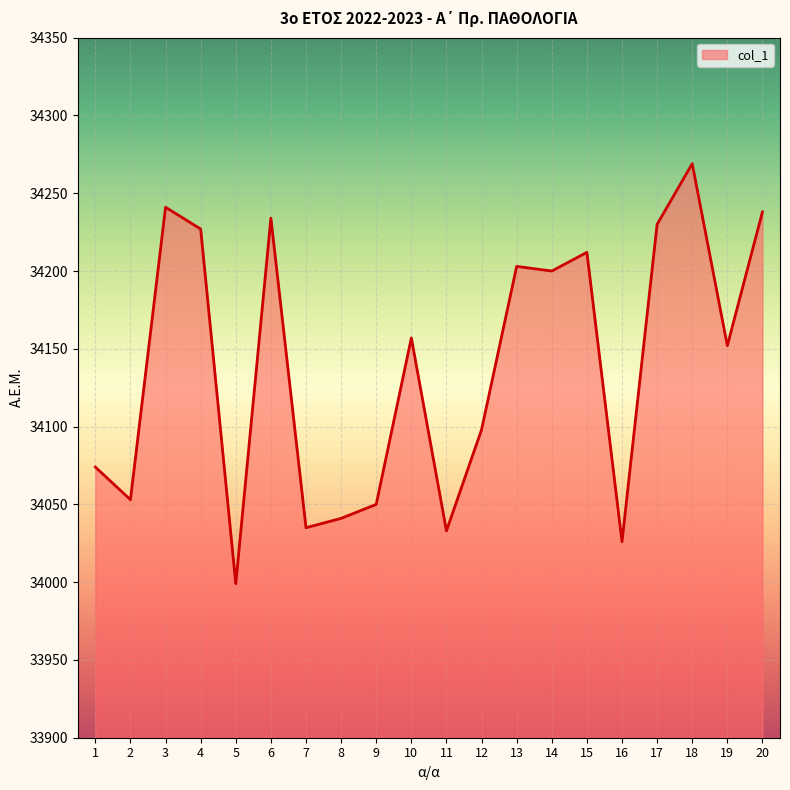

What is the sum of the values at 10 and 1?

68231